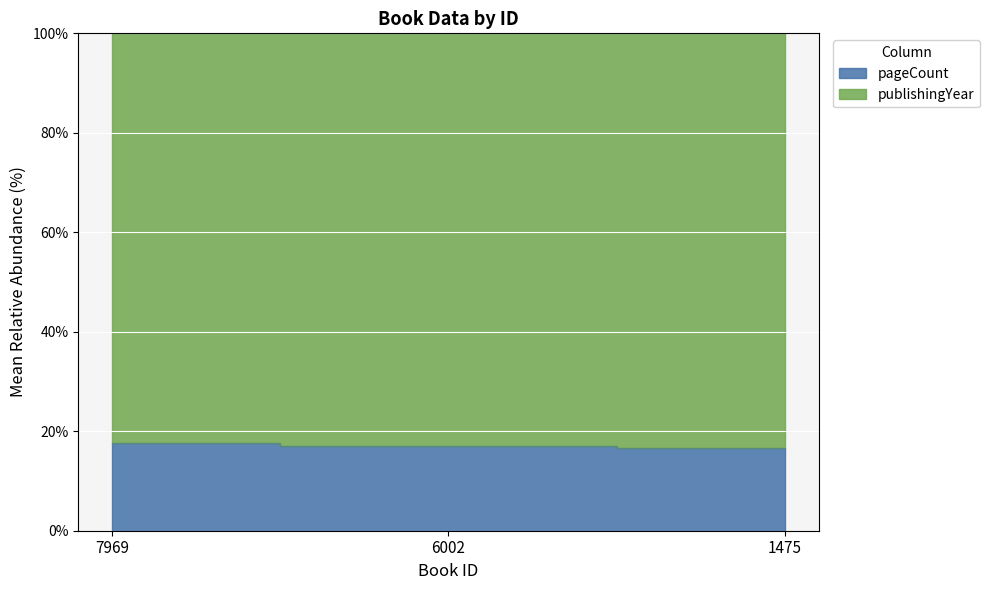

List the labels in order of value, largest first.

7969, 6002, 1475